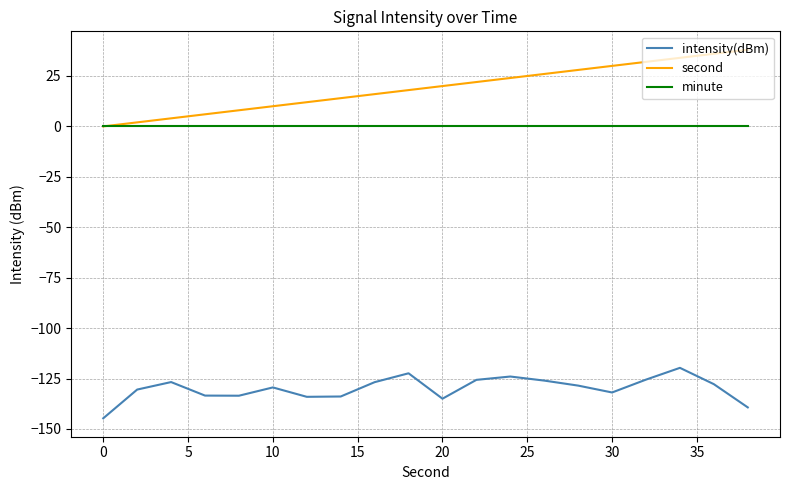

What is the average value of the second series?

19.0